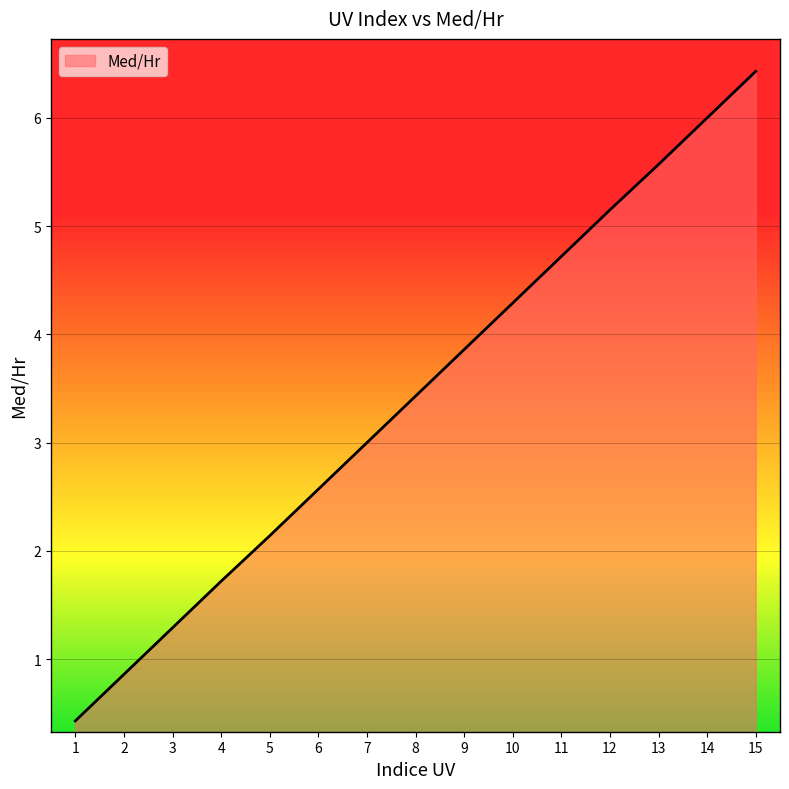

How many lines are shown in the chart?

1